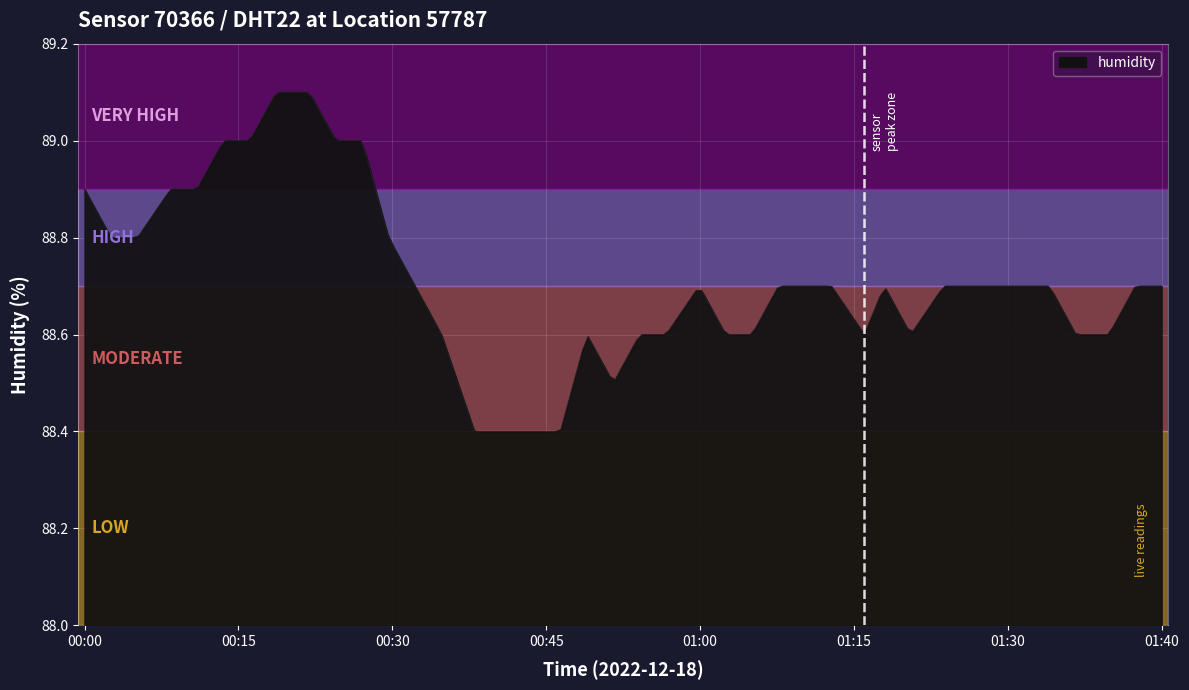

What is the difference between the maximum and minimum values?

0.7